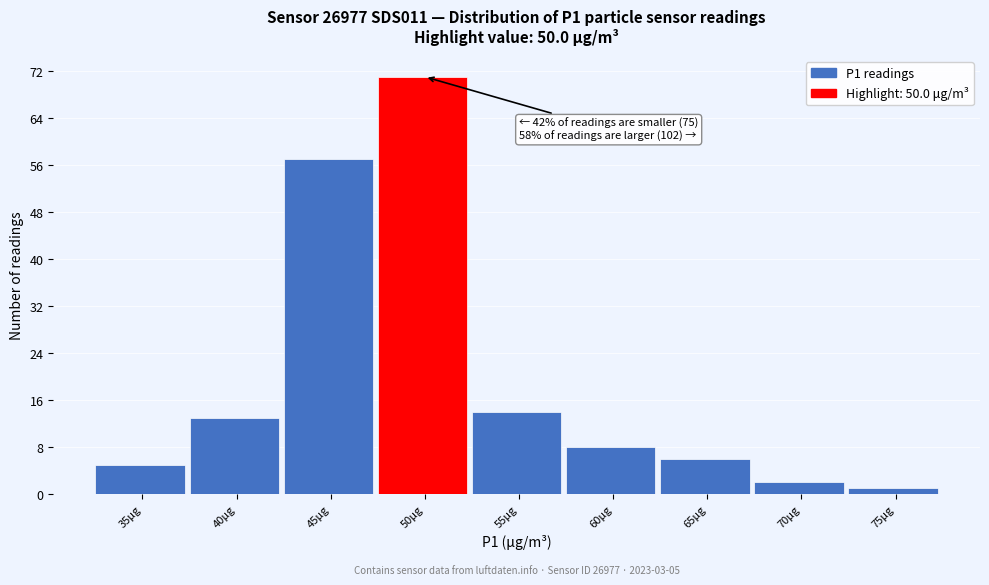

Reading left to right, what are all the values shown in this chart?

5	13	57	71	14	8	6	2	1